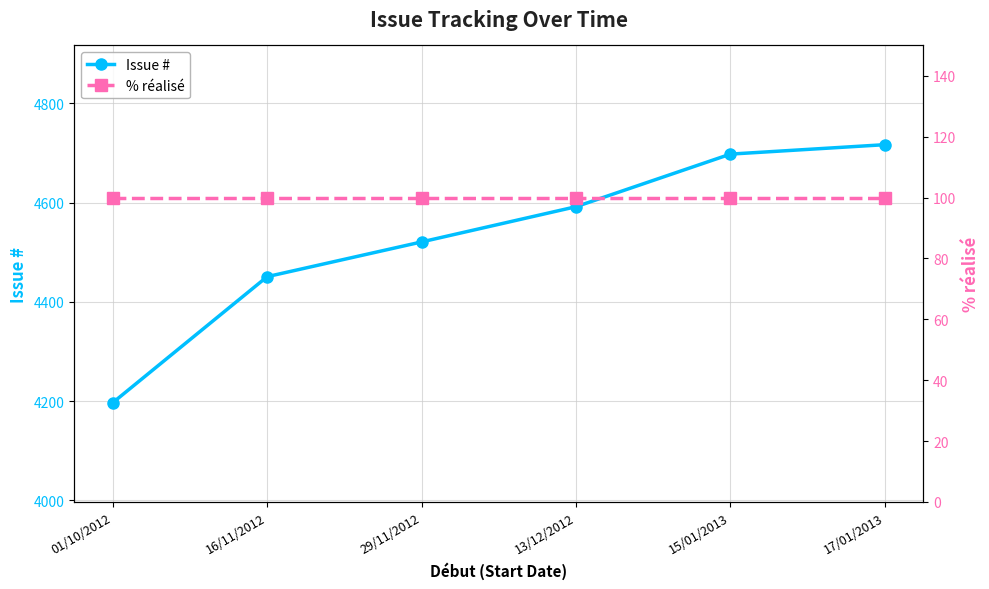

What is the maximum value for Issue #?

4717